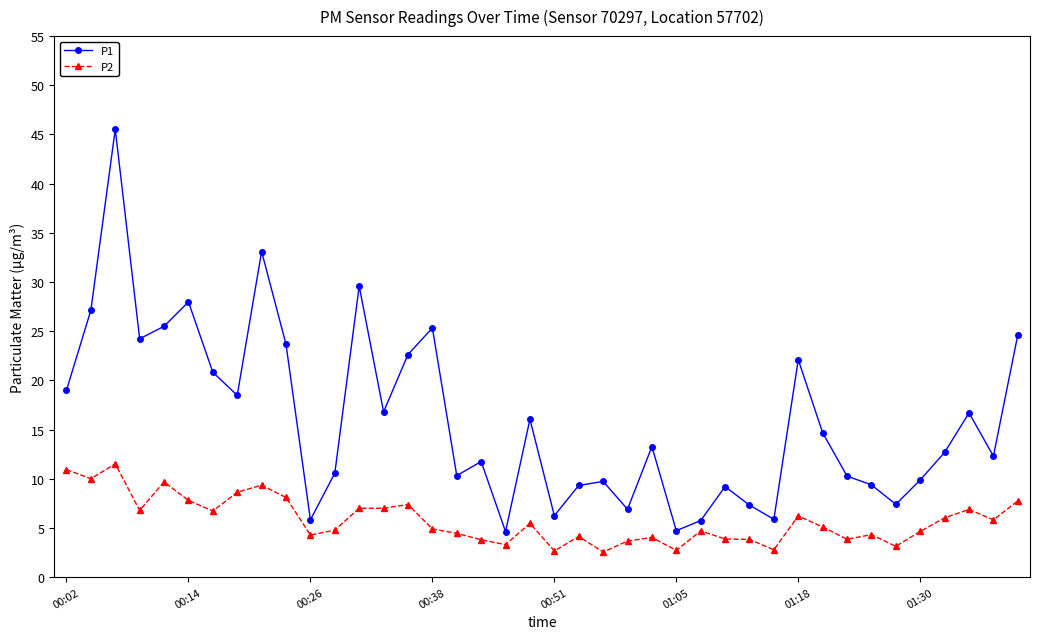

List the series in order of their overall mean, lowest first.

P2, P1